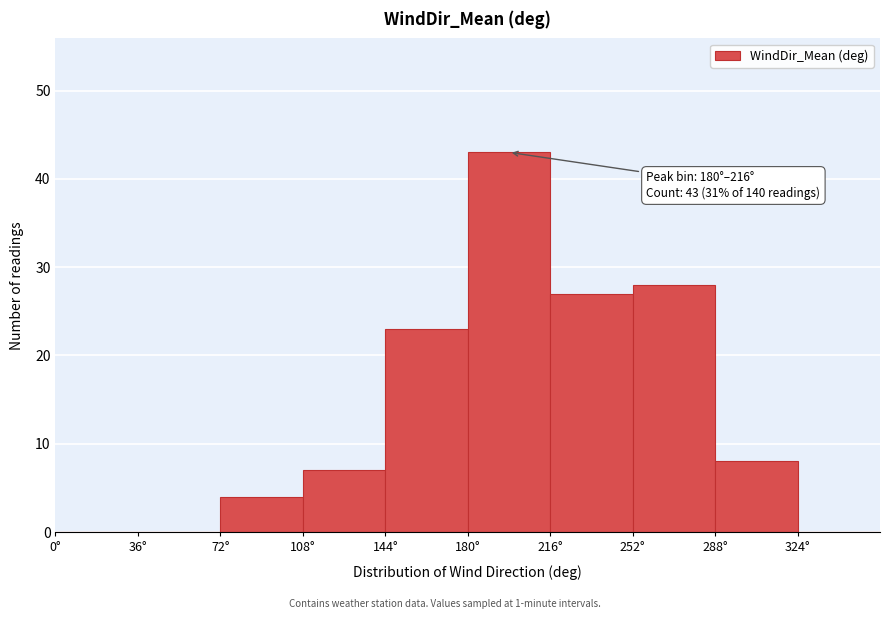

Which range on the x-axis has the tallest bar?

180 to 216